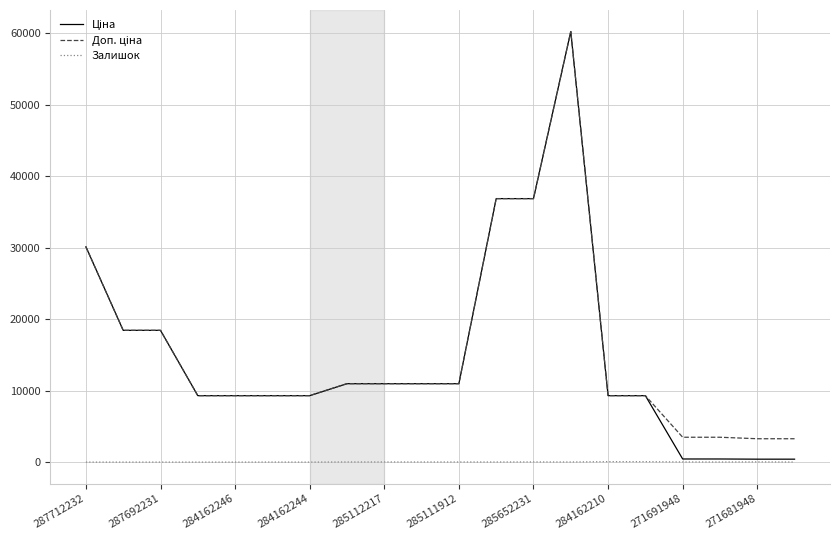

What is the greatest value displayed?

60205.6